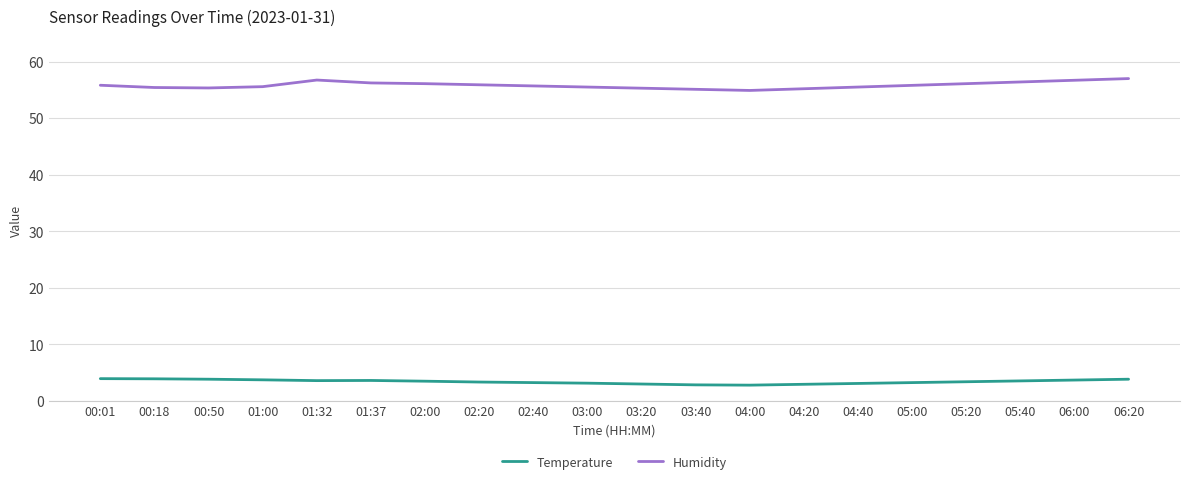

The value of Humidity at 05:40 is 56.4. True or false?

True